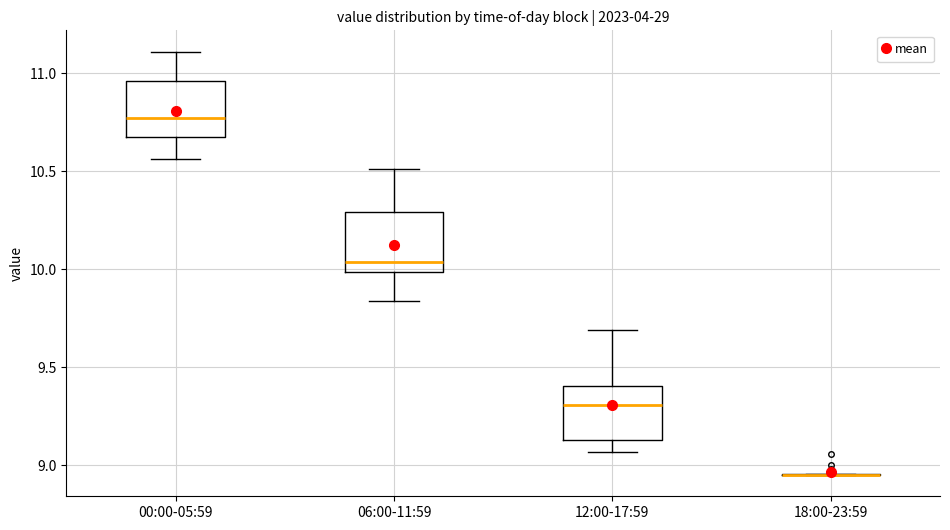

Reading left to right, read every box against the y-axis: the position of its median line, the range the box covers, and the ends of its whiskers. The values are not printed on the chart, so give them approximately, as read against the axis.

00:00-05:59: median 10.75, box 10.70 to 10.95, whiskers 10.55 to 11.10
06:00-11:59: median 10.05, box 10.00 to 10.30, whiskers 9.85 to 10.50
12:00-17:59: median 9.30, box 9.15 to 9.40, whiskers 9.05 to 9.70
18:00-23:59: box collapsed to a line at 8.95, whiskers 8.95 to 8.95